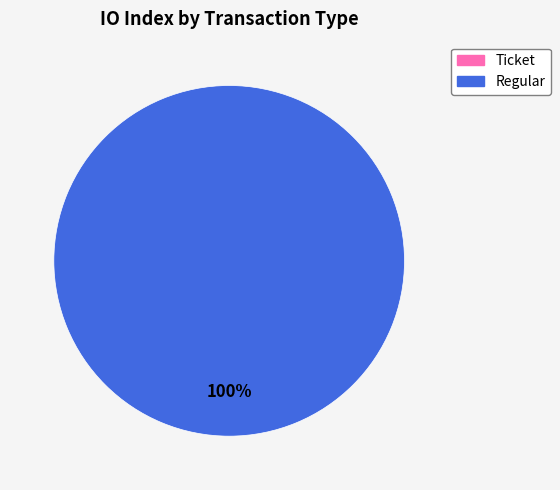

To the nearest percent, what is the combined percentage of Regular and Ticket?

100%